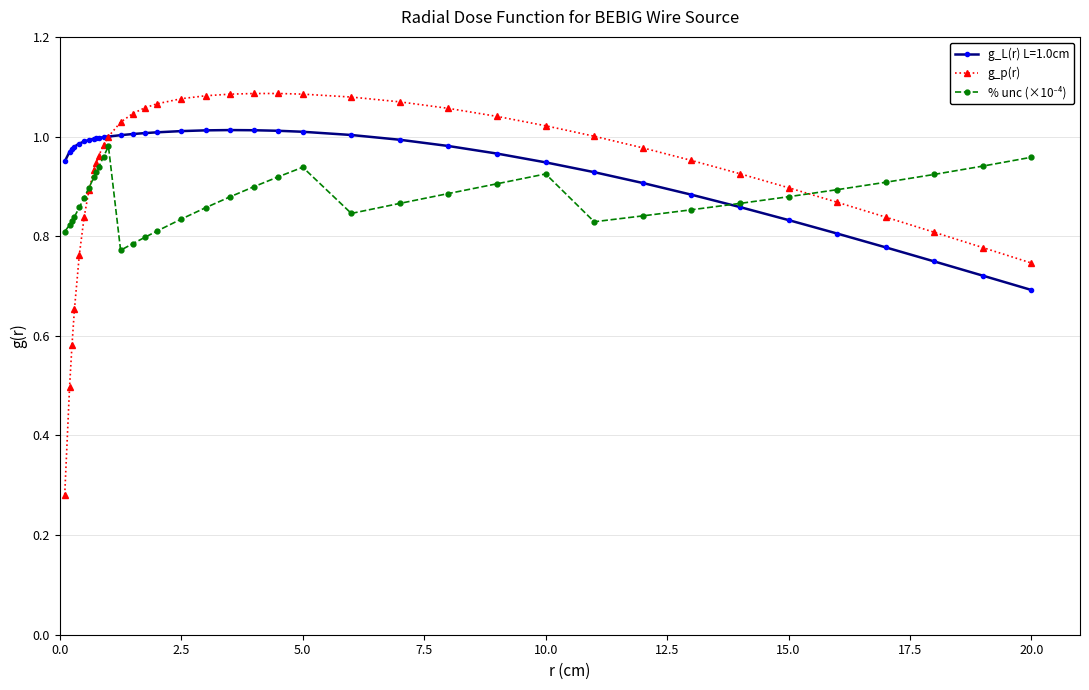

Which series has the largest range (max minus min)?

g_p(r)